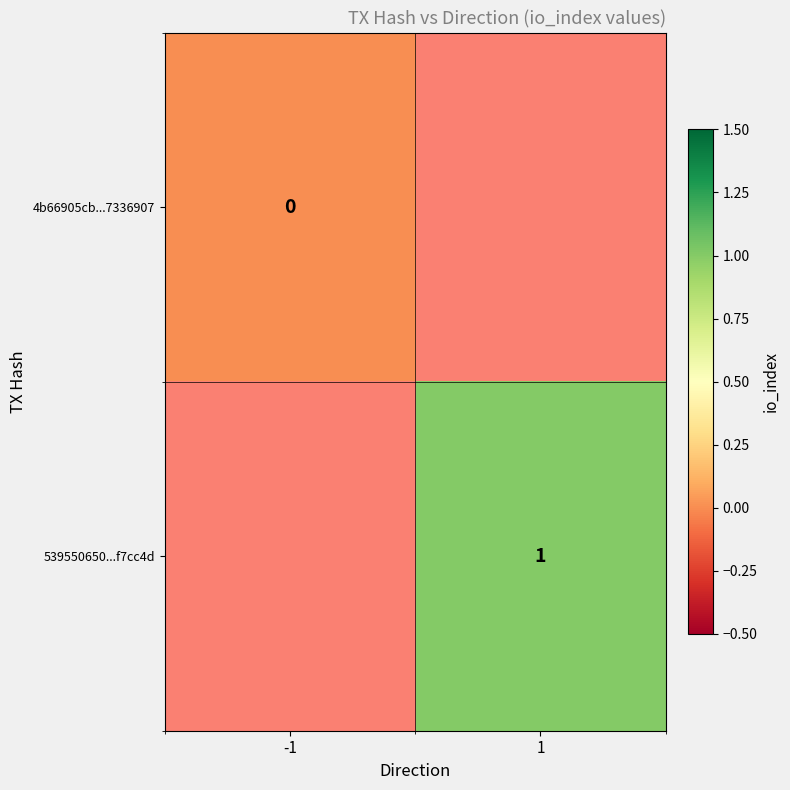

Which label corresponds to the smallest value in the chart?

-1